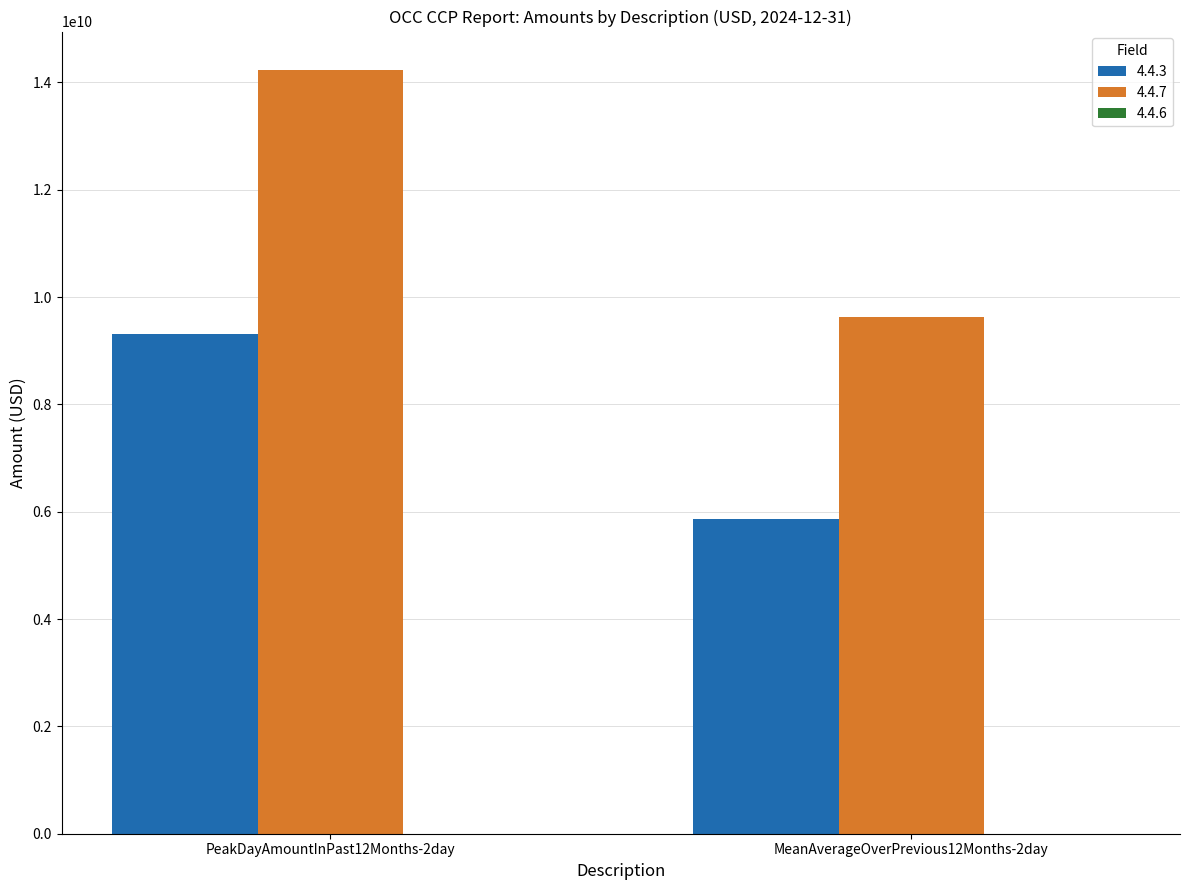

What is the label of the 1st bar from the left?

PeakDayAmountInPast12Months-2day